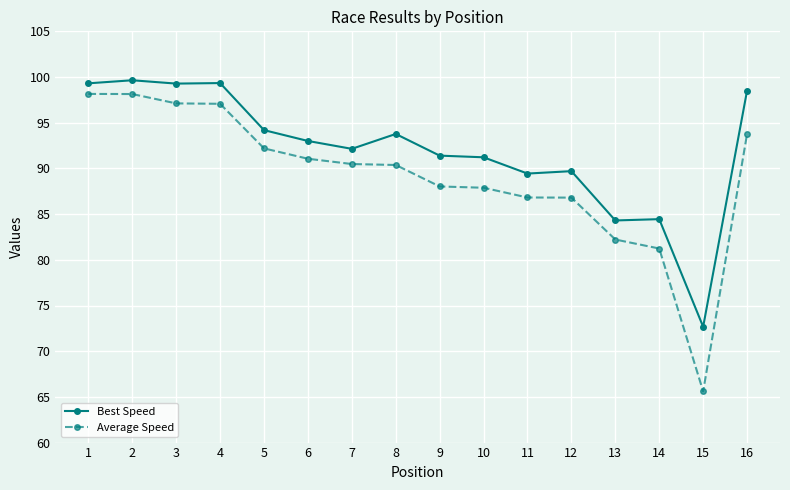

What is the highest value of the Average Speed series?

98.2